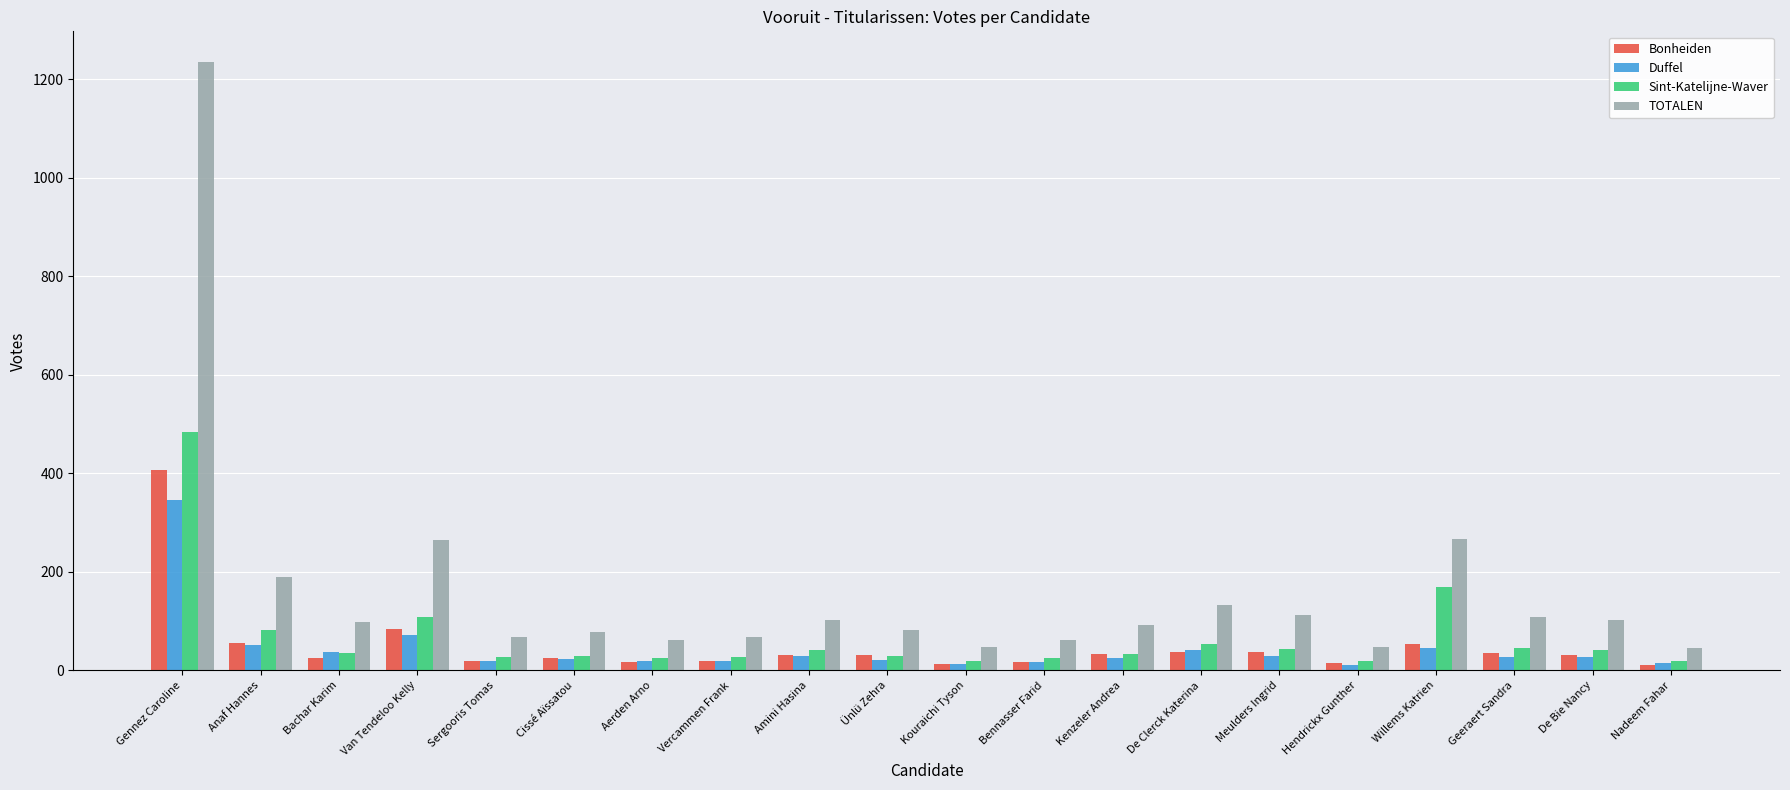

The value of TOTALEN at Geeraert Sandra is 33. True or false?

False